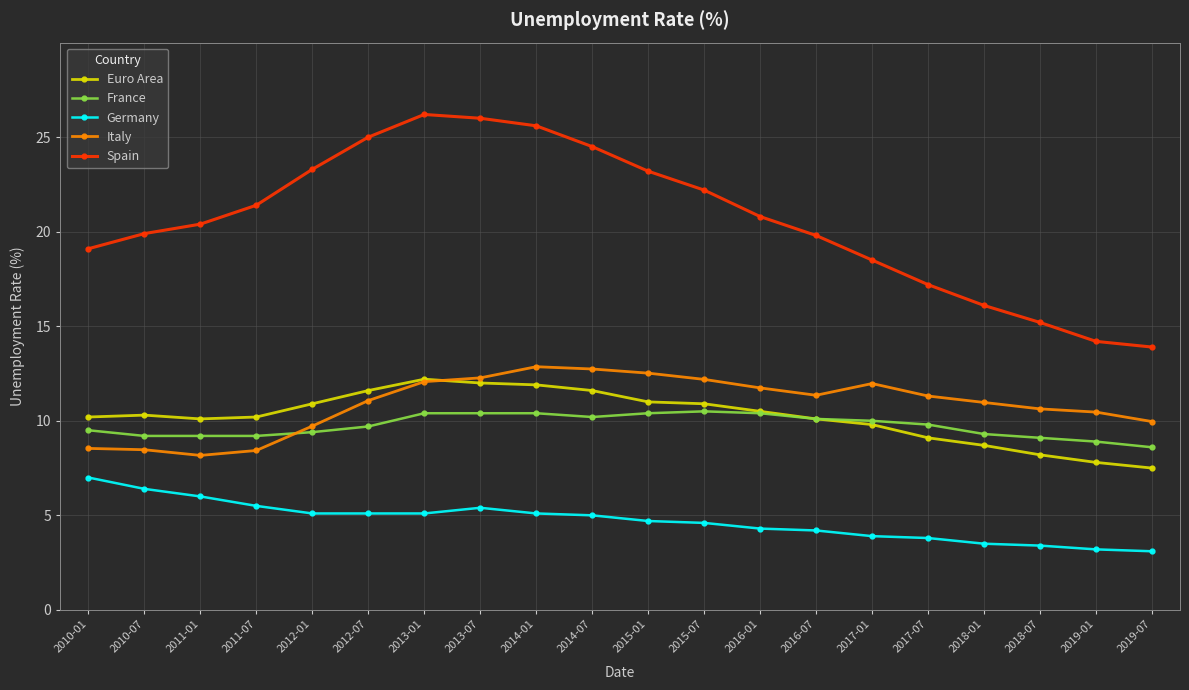

Which series changed the most between 2010-01 and 2018-01?

Germany